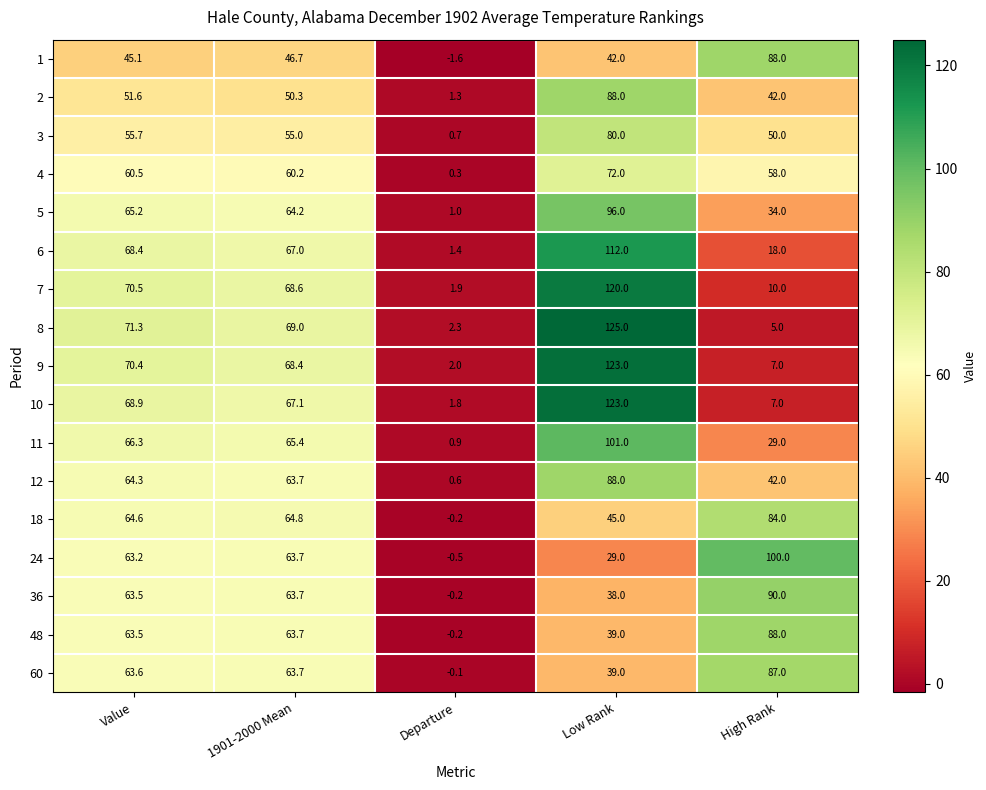

Between Departure and High Rank, which series saw the biggest shift?

24